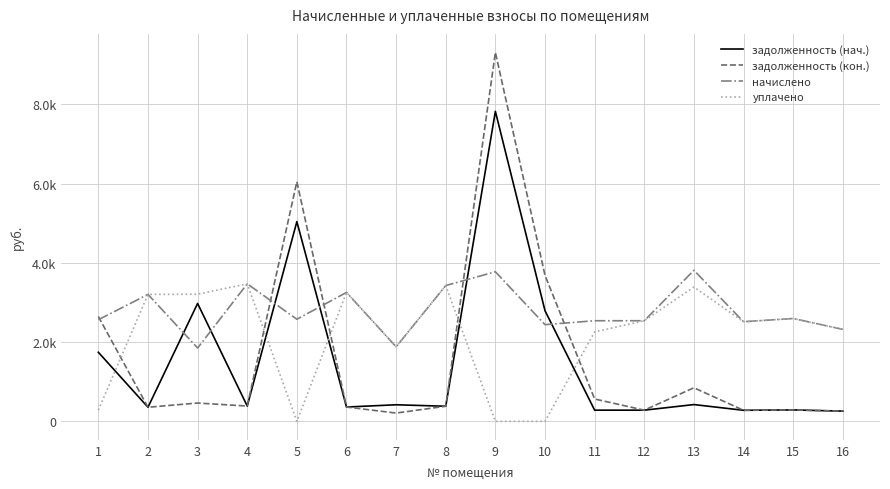

Where is the first local minimum for начислено?

3